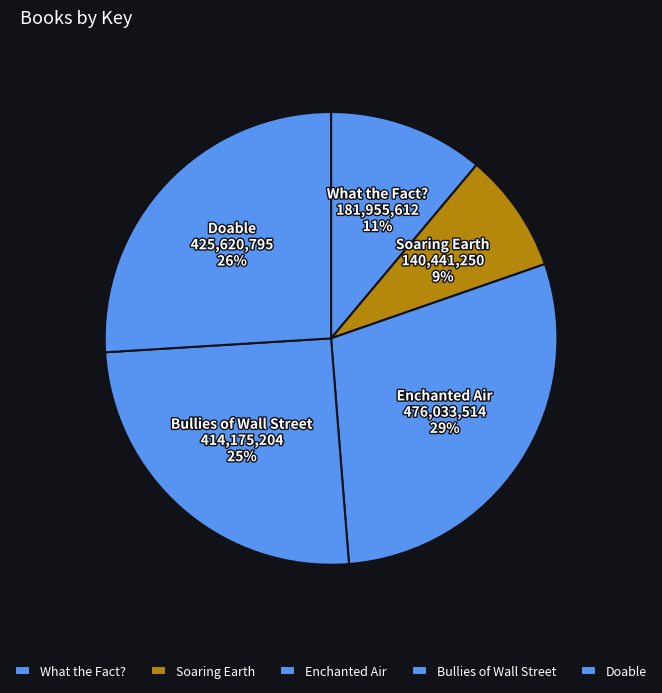

To the nearest percent, what portion does Bullies of Wall Street represent?

25%